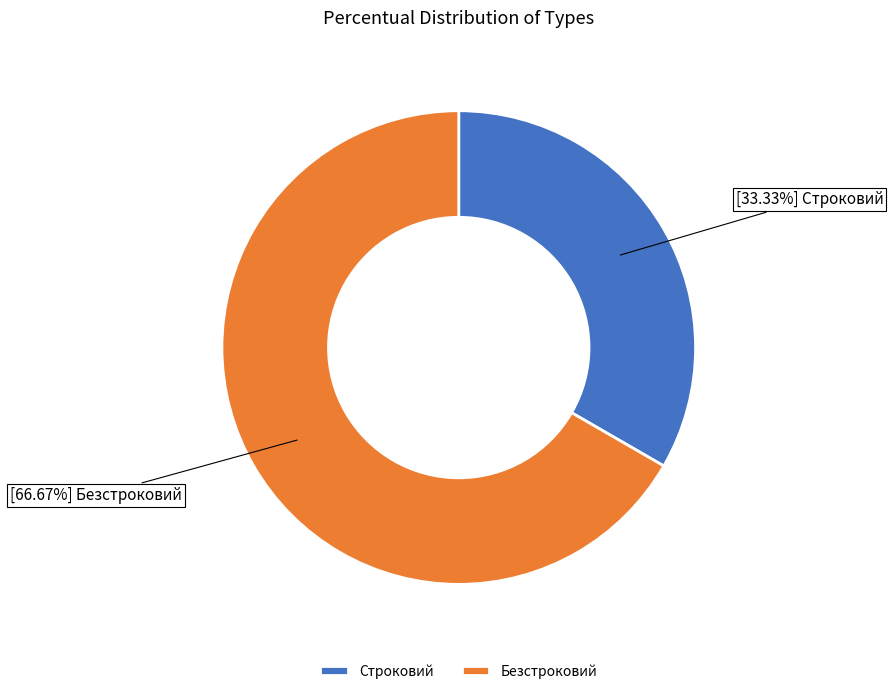

Which has a higher value, Безстроковий or Строковий?

Безстроковий